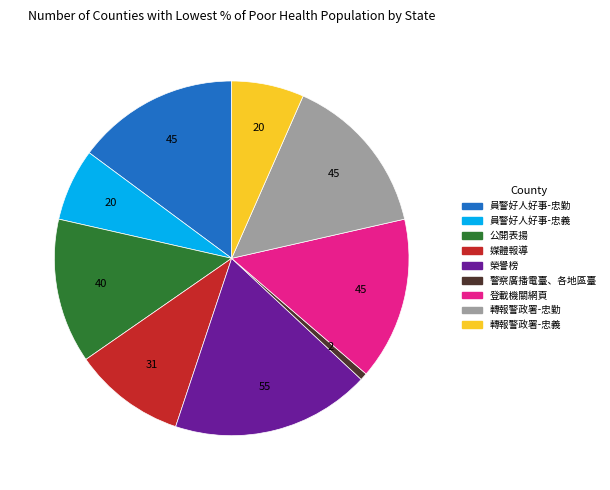

Which has a higher value, 員警好人好事-忠勤 or 員警好人好事-忠義?

員警好人好事-忠勤